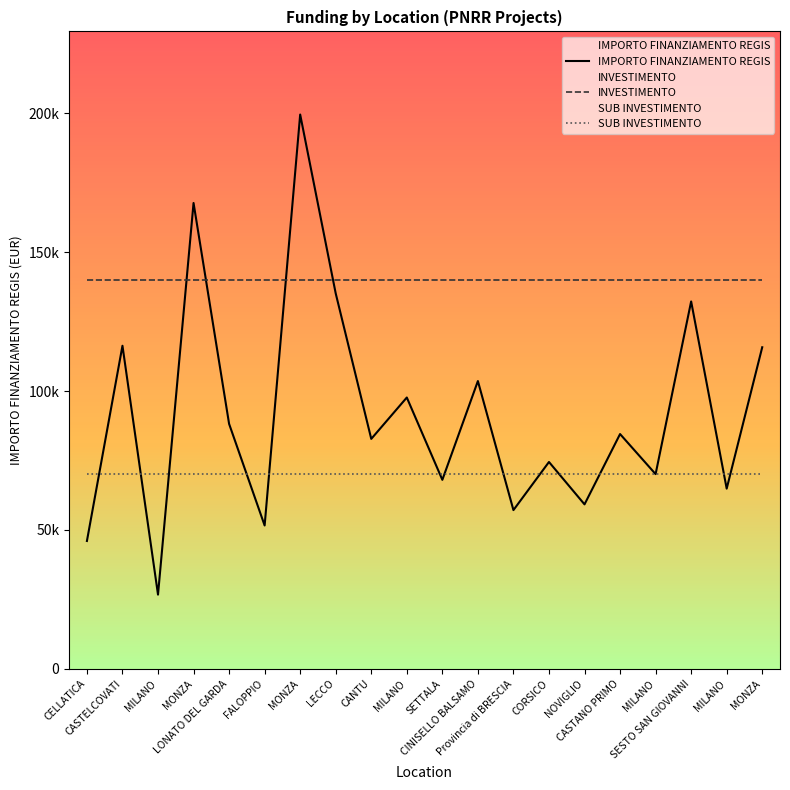

What is the label of the 10th point from the right?

SETTALA